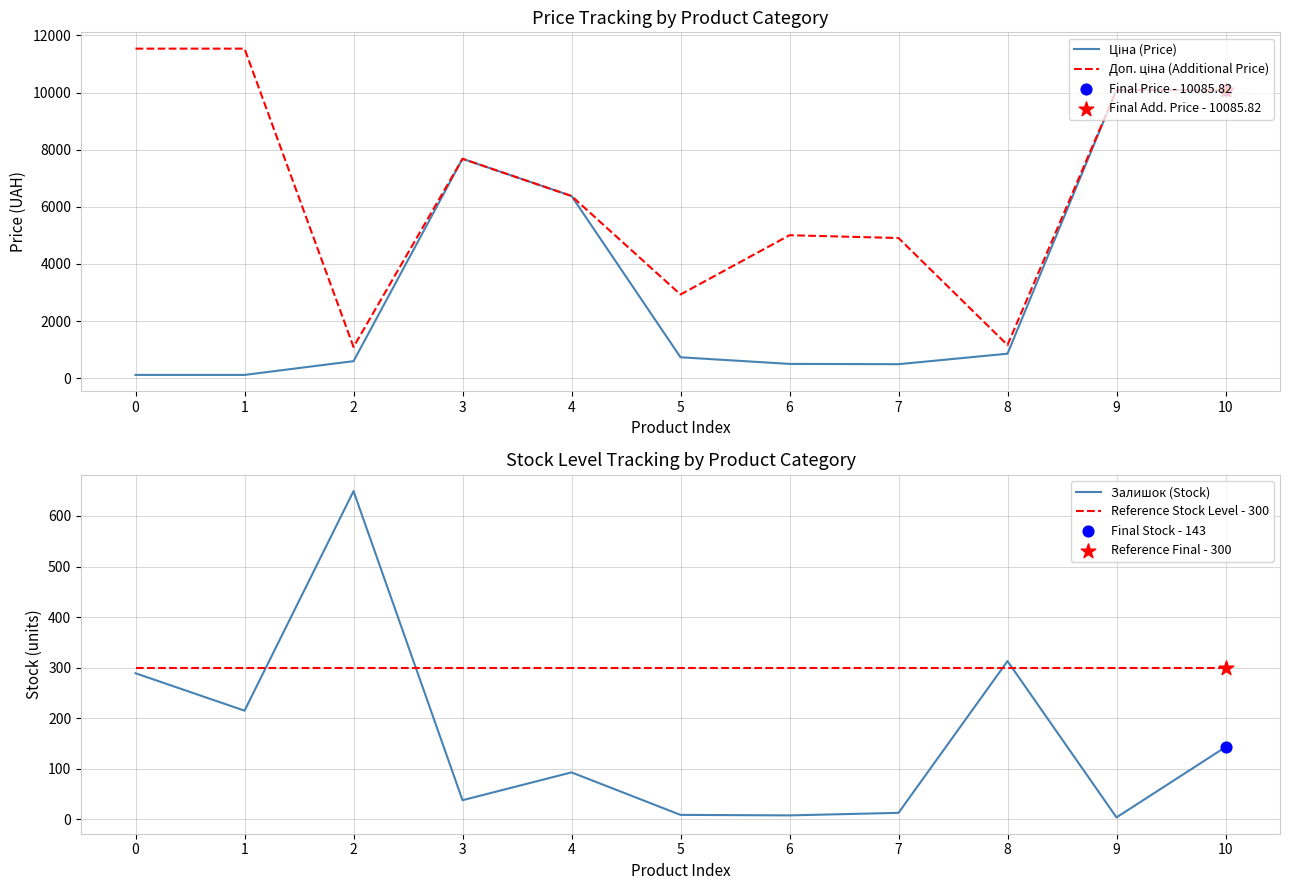

Which series reaches the minimum Y coordinate?

Залишок (Stock)